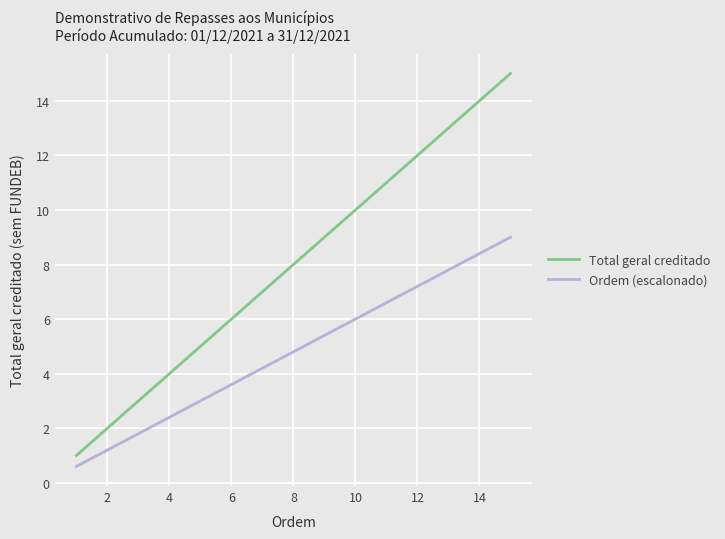

List the series in order of their peak value, highest first.

Total geral creditado, Ordem (escalonado)